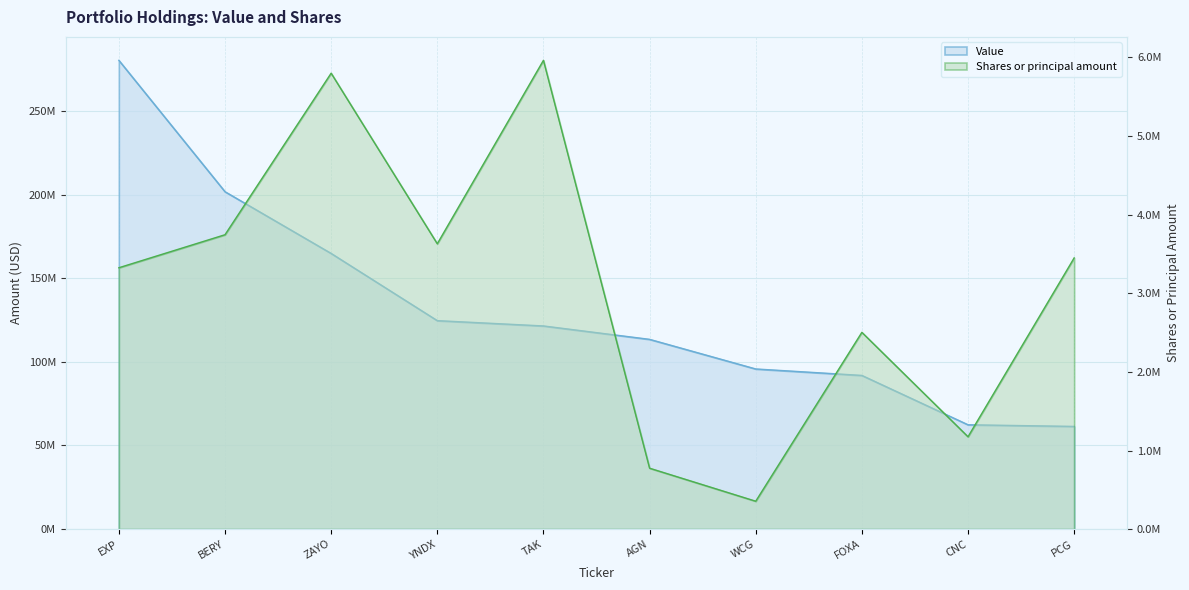

Where is the first local maximum for Shares or principal amount?

ZAYO